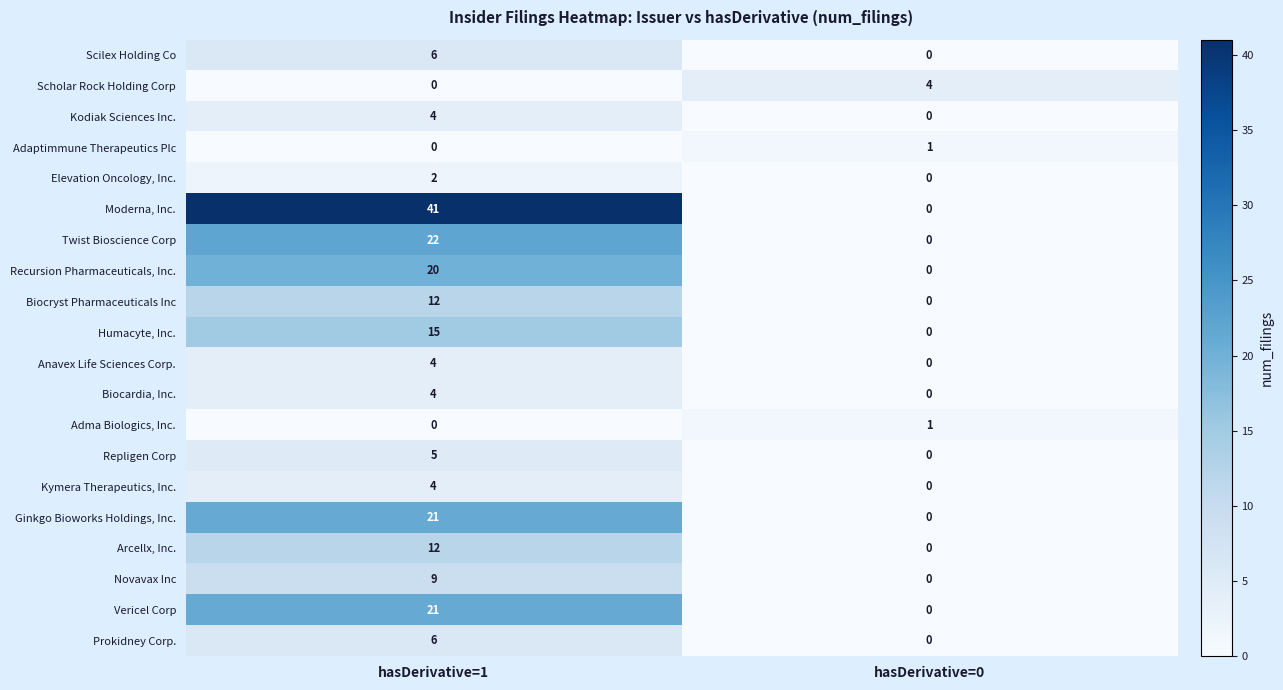

What is the average value of the Recursion Pharmaceuticals, Inc. series?

10